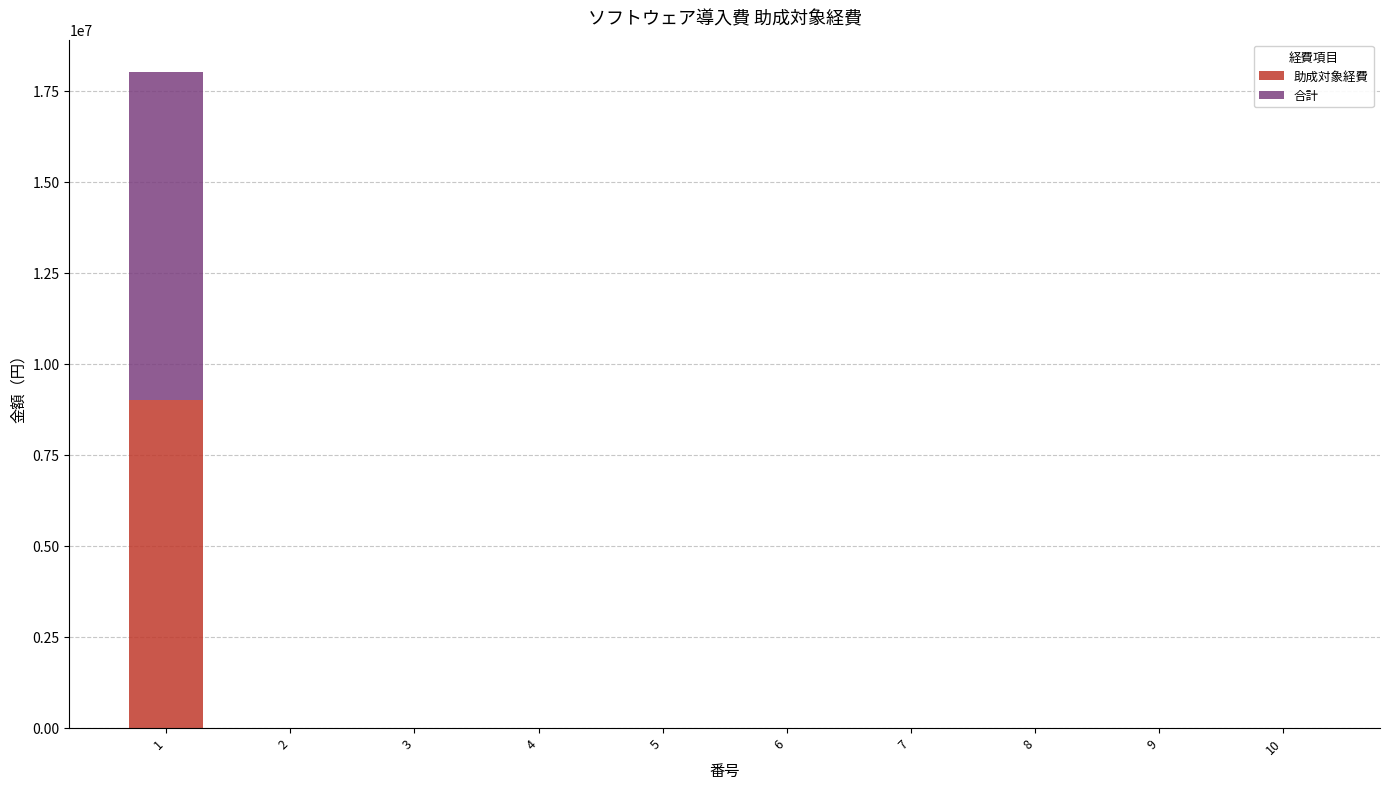

The value of 助成対象経費 at 3 is 0. True or false?

True